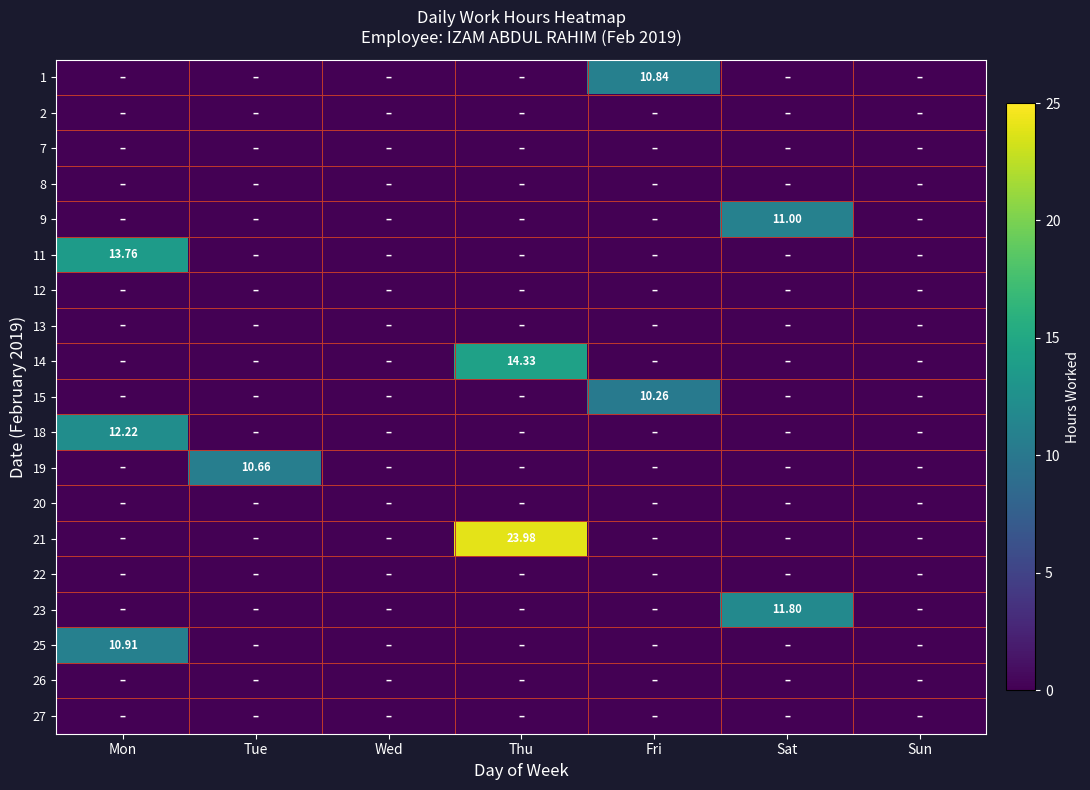

Which label corresponds to the smallest value in the chart?

Mon